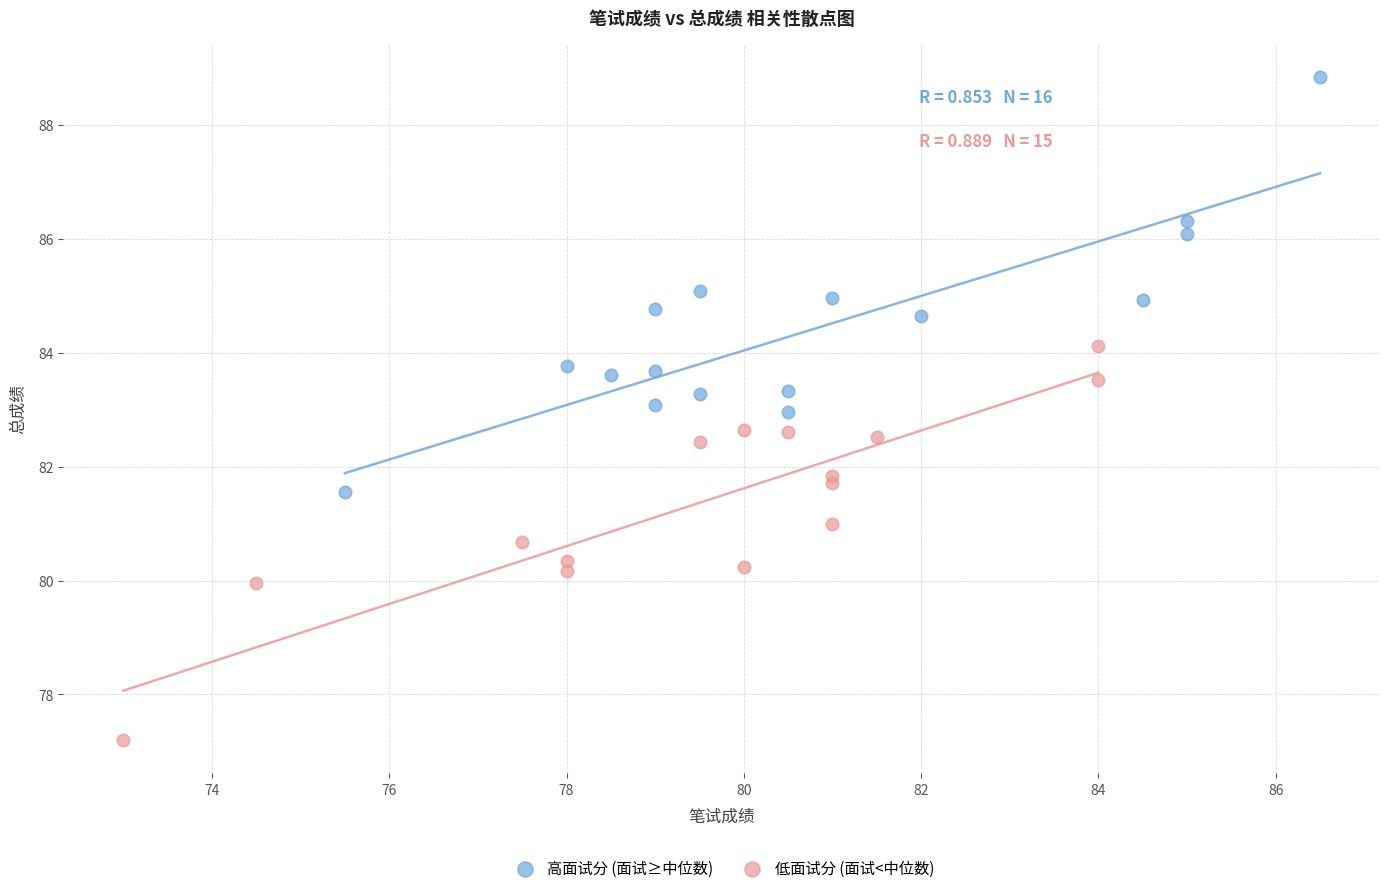

What are all the series names shown in the legend?

高面试分 (面试≥中位数), 低面试分 (面试<中位数)